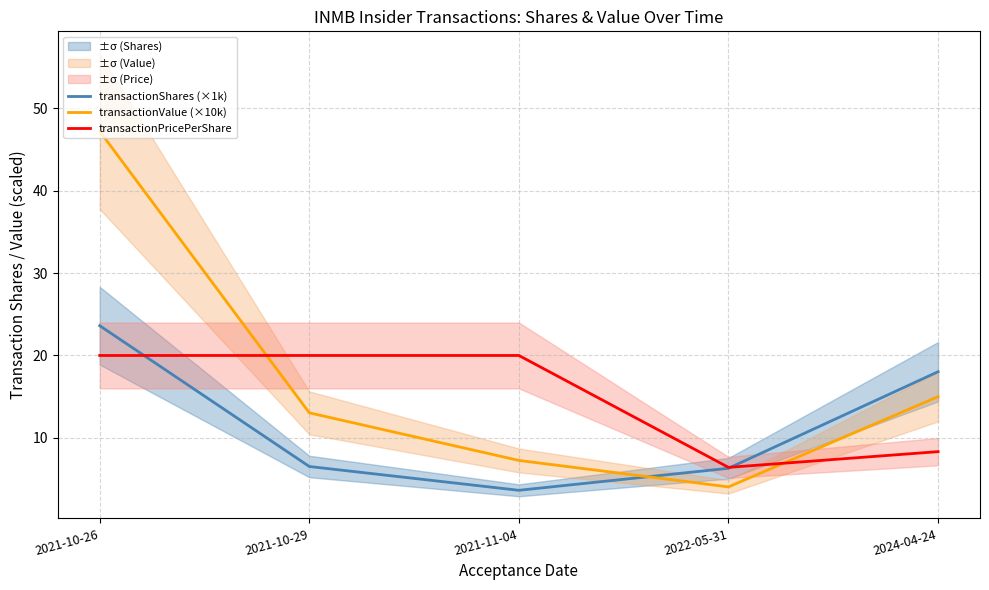

What is the total value across all series at 2024-04-24?

41.3